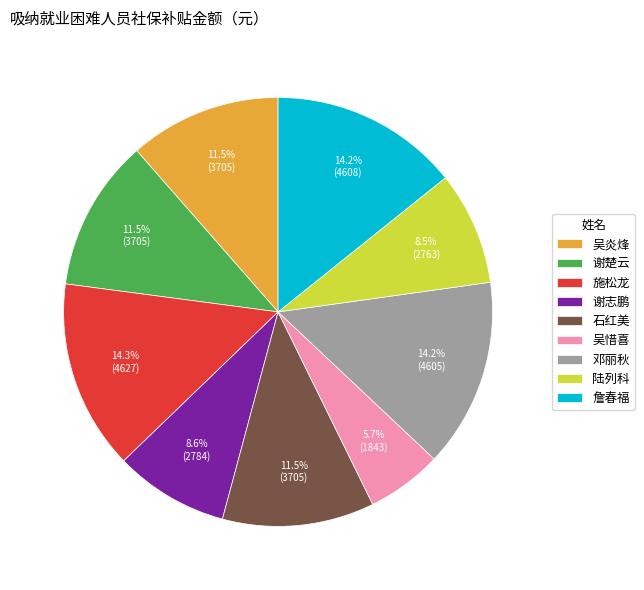

What is the smallest slice in the pie chart?

吴惜喜